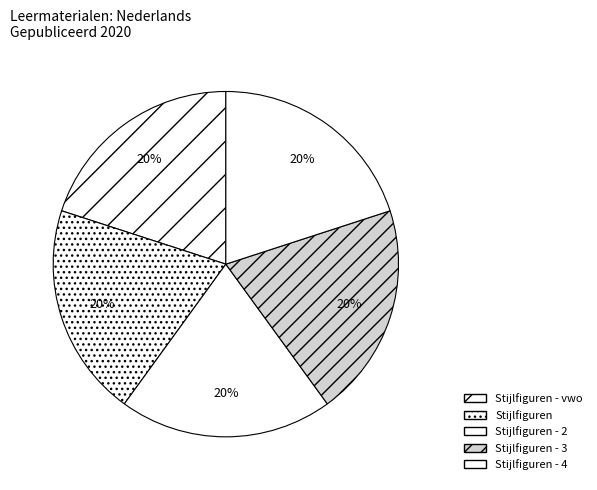

Does Stijlfiguren represent more than half of the total?

No